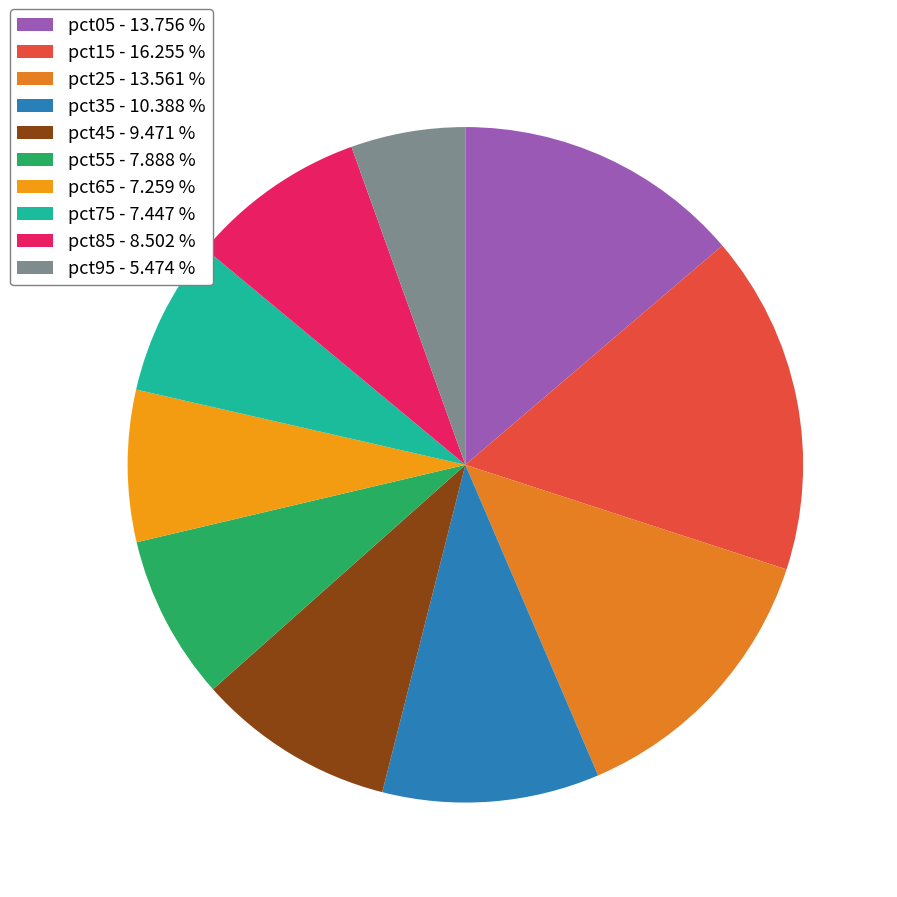

The pct45 slice represents 3% of the pie. True or false?

False